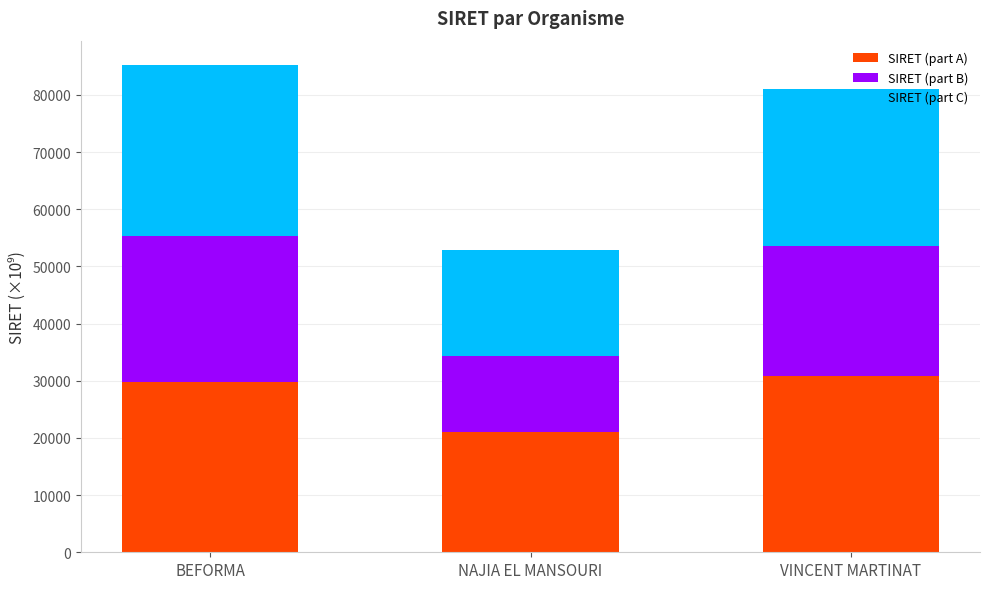

True or false: SIRET (part A) has a value of 36816.2 at NAJIA EL MANSOURI.

False